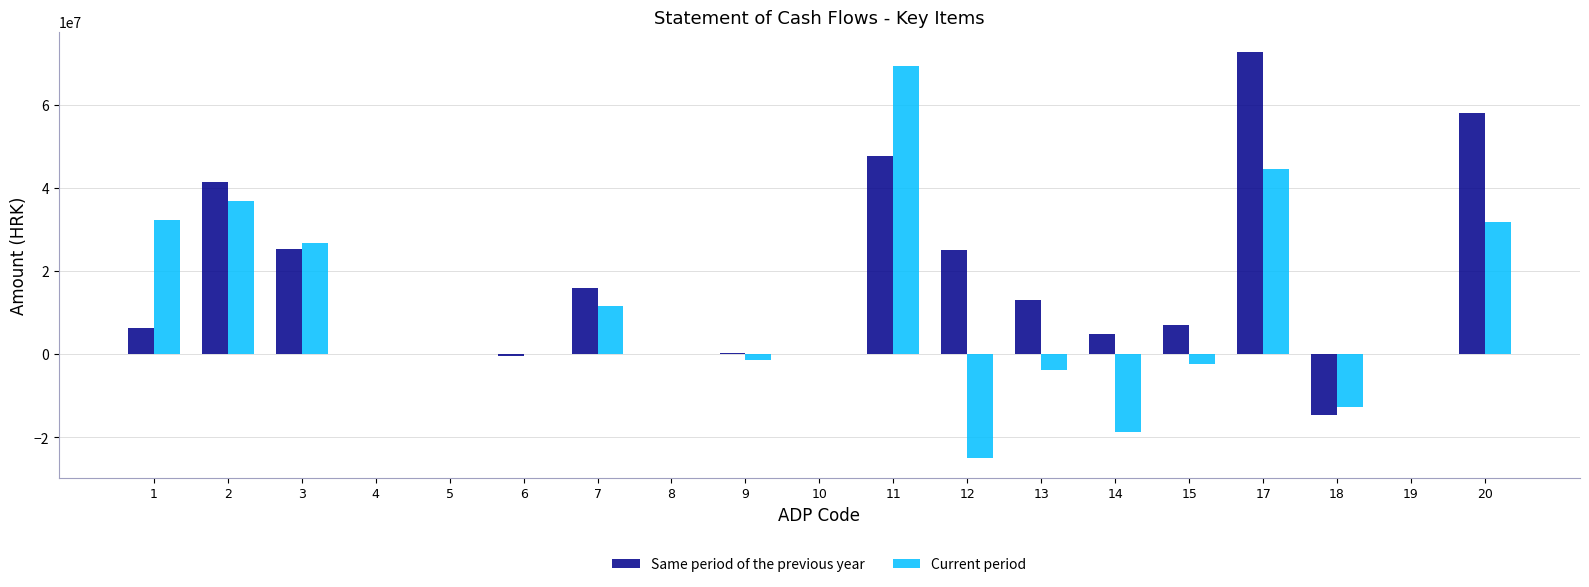

Which series changed the most between 2 and 6?

Same period of the previous year